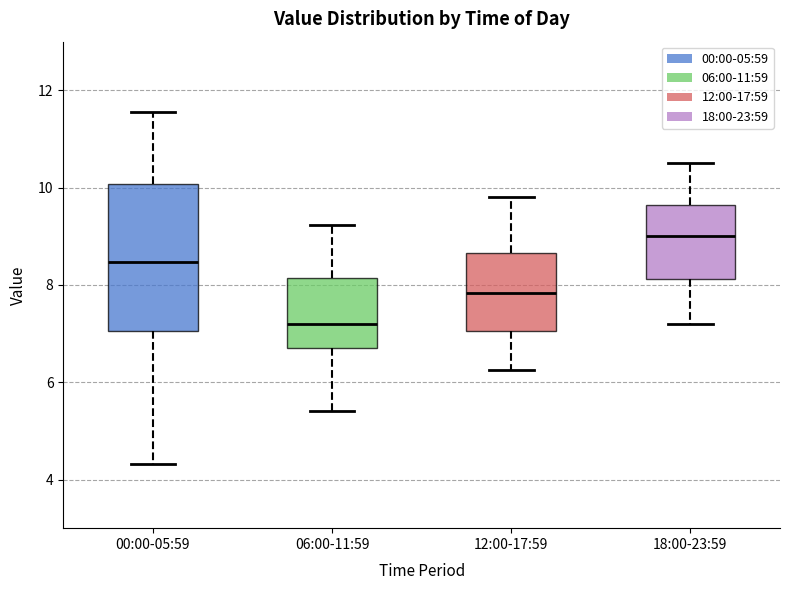

Which box's median line is the lowest?

06:00-11:59